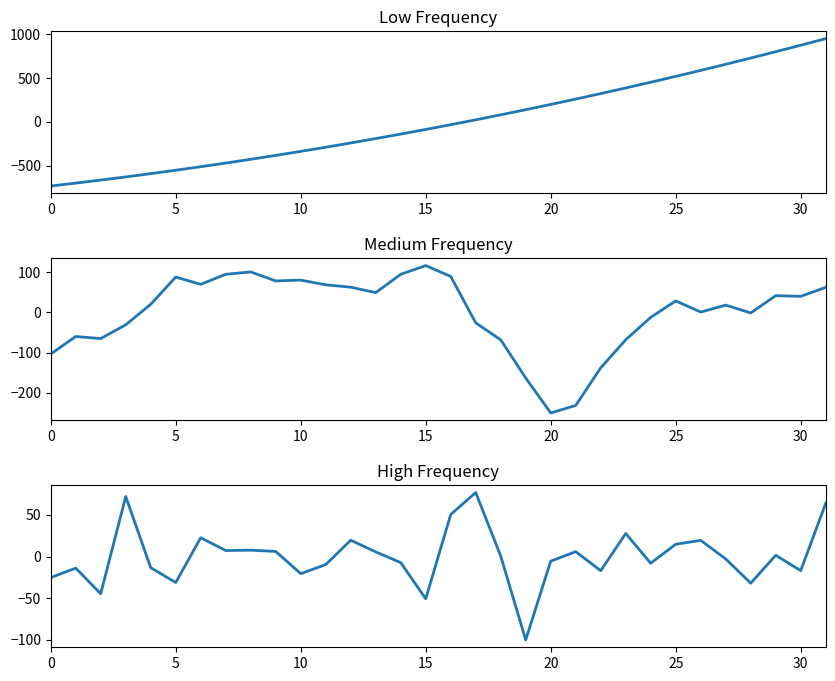

What is the sum of all col_1 Medium Frequency values?

-11.7